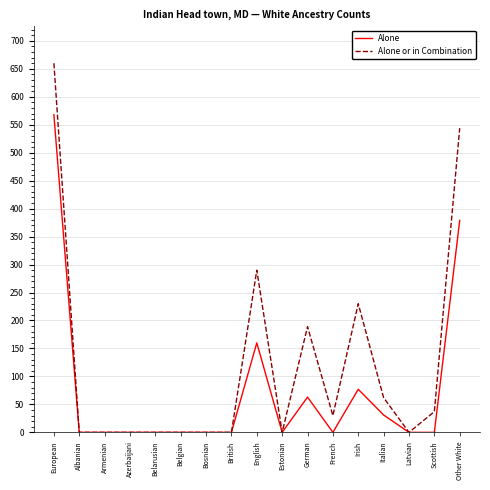

What is the difference between the second highest and minimum values in the Alone series?

379